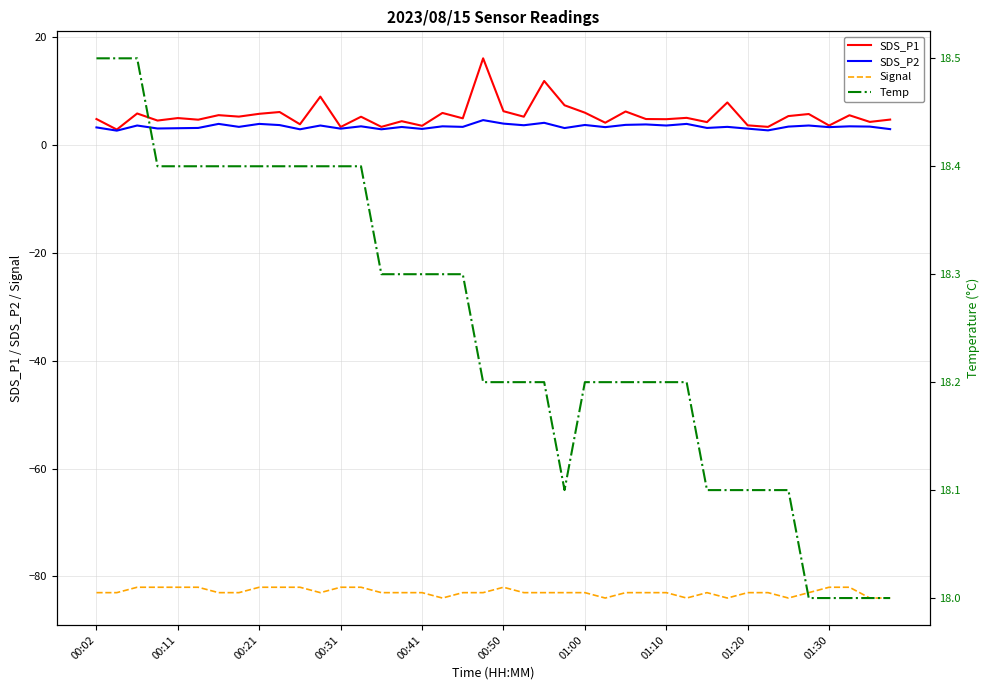

What is the minimum value for SDS_P2?

2.6